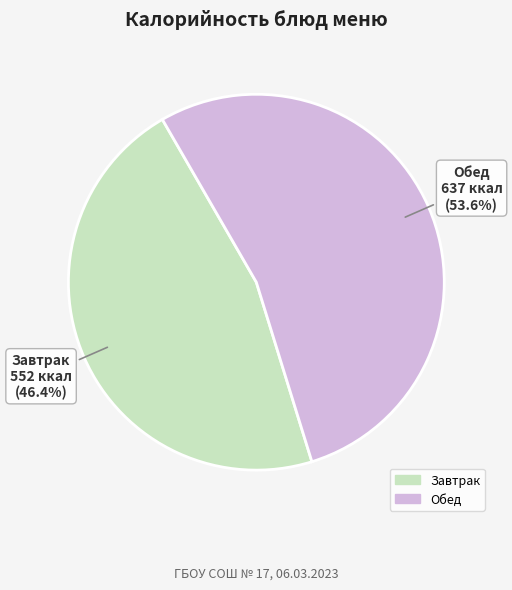

Is there a majority slice in this chart?

Yes